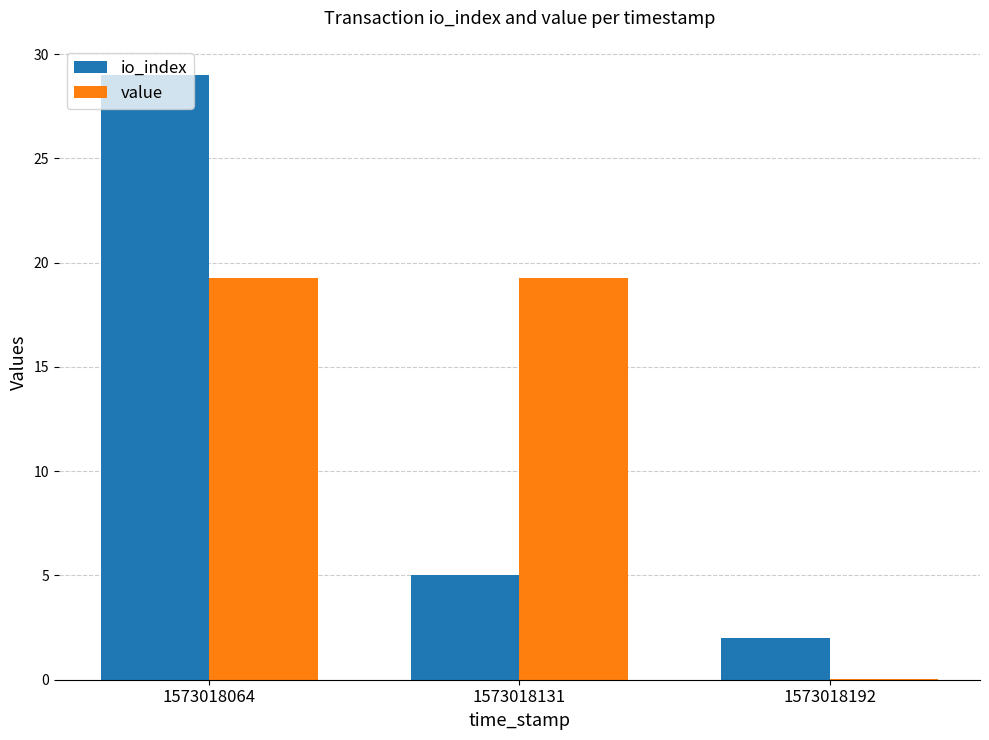

Which category has the highest value in the io_index series?

1573018064